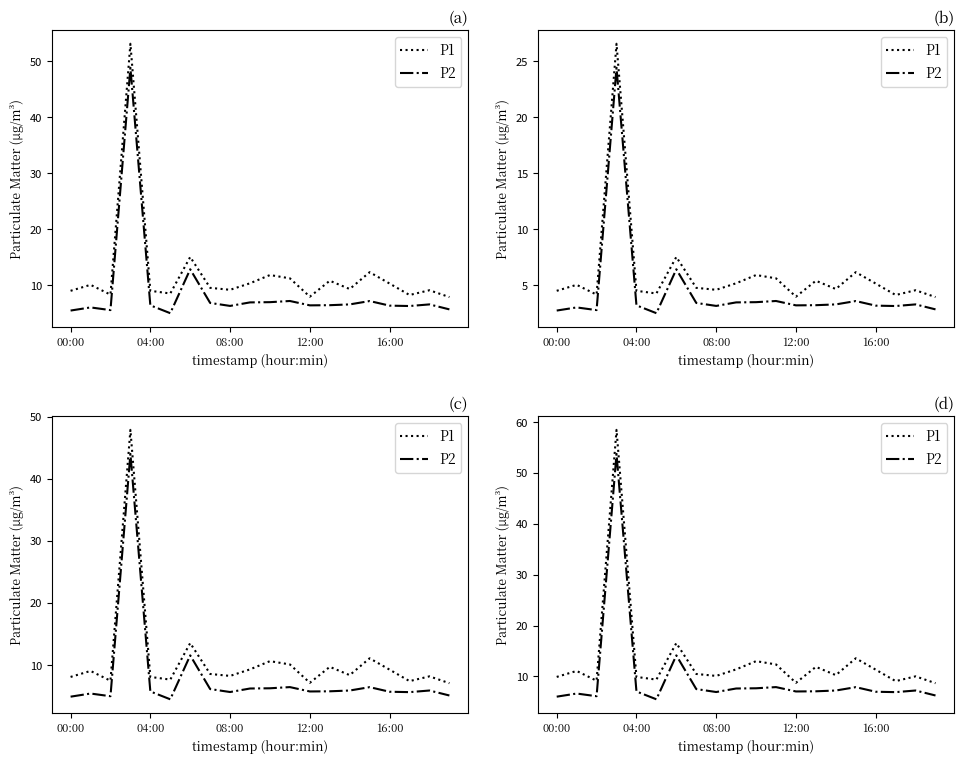

Is it true that P2 equals 7.2 at 18?

True